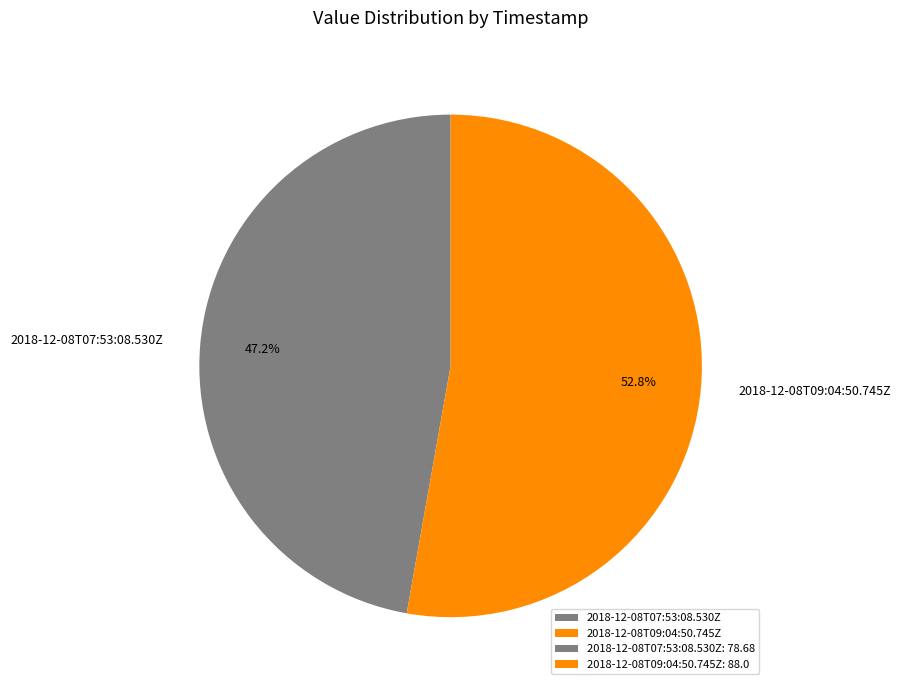

To the nearest percent, what is the average slice percentage?

50%